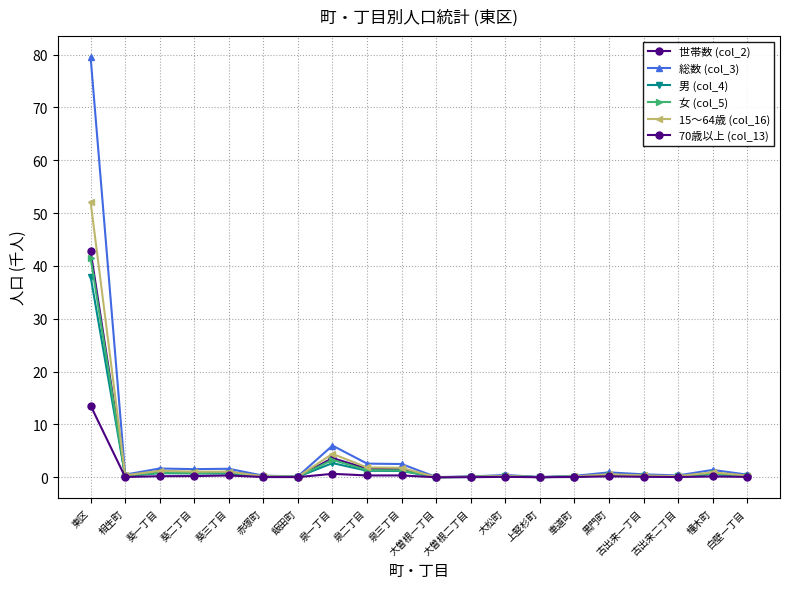

How many times do 世帯数 (col_2) and 女 (col_5) cross each other?

1